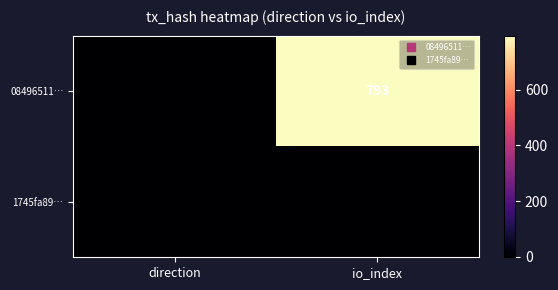

What is the greatest value displayed?

793